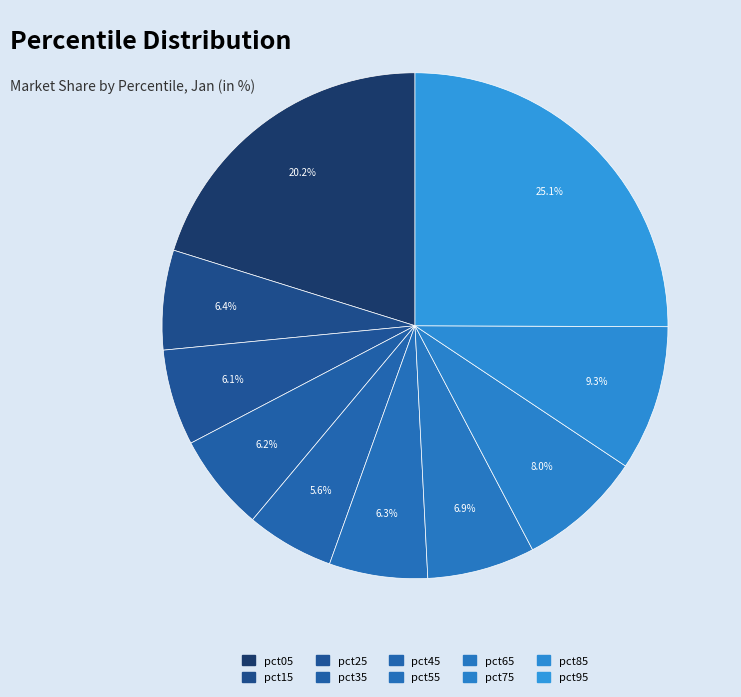

Count the number of slices in the pie.

10